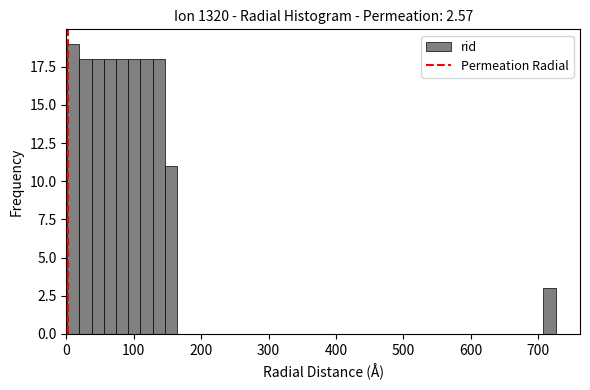

Around what value on the x-axis is the tallest bar? Give the approximate position of its centre, as read against the axis.

10